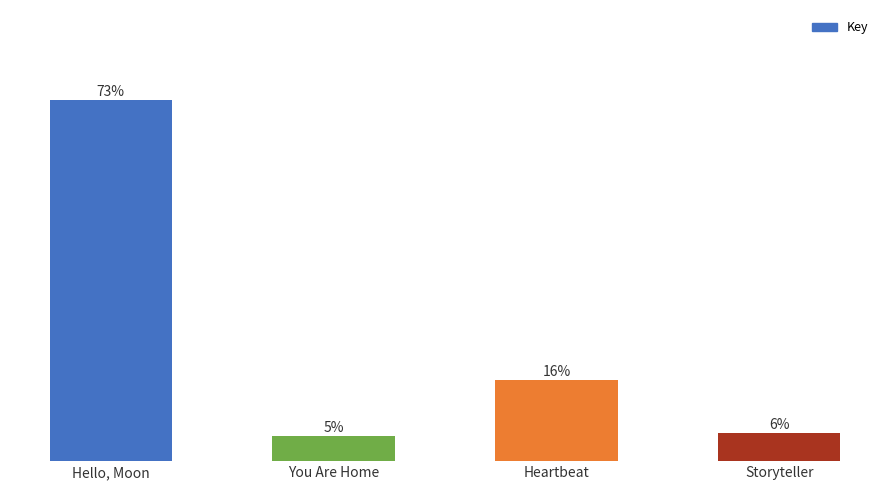

Rank the categories by value from lowest to highest.

You Are Home, Storyteller, Heartbeat, Hello, Moon